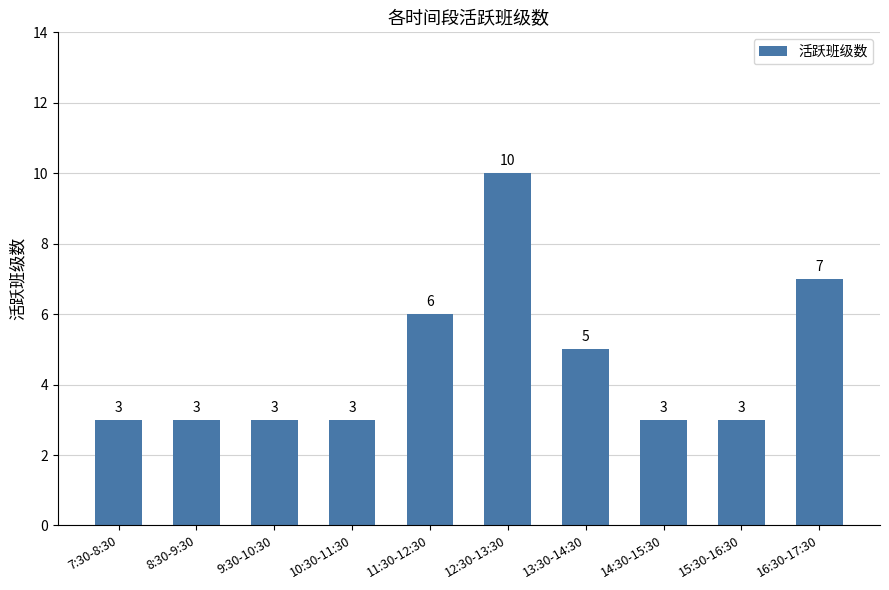

What is the ratio of the value at 9:30-10:30 to the value at 13:30-14:30?

0.6